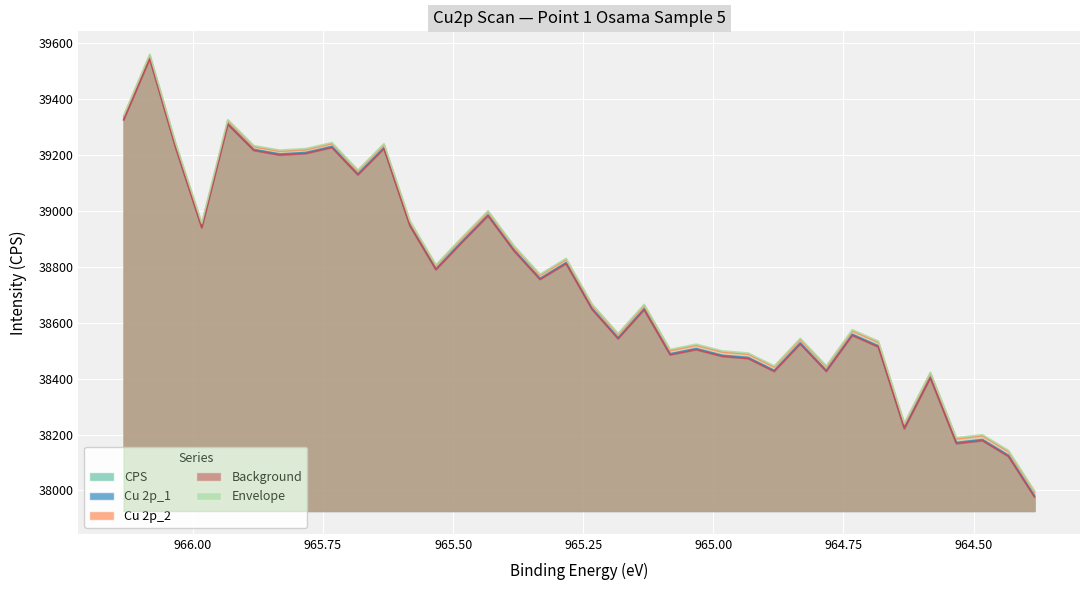

Reading left to right, transcribe all the data shown in this chart.

CPS: 39324.5	39542.6	39223.6	38938.6	39308.3	39215.4	39199.0	39204.4	39225.9	39127.8	39221.6	38945.5	38788.8	38886.7	38981.3	38856.1	38754.1	38810.7	38647.1	38542.2	38645.9	38484.7	38503.3	38479.2	38471.4	38425.3	38523.6	38425.5	38554.2	38513.0	38220.3	38401.8	38167.5	38178.1	38121.6	37976.8
Cu 2p_1: 39328.4	39546.5	39227.5	38942.5	39312.2	39219.3	39203.0	39208.4	39229.9	39131.8	39225.6	38949.5	38792.8	38890.7	38985.4	38860.2	38758.2	38814.8	38651.3	38546.3	38650.0	38488.9	38507.5	38483.4	38475.6	38429.5	38527.8	38429.8	38558.4	38517.2	38224.6	38406.1	38171.8	38182.4	38125.9	37981.2
Cu 2p_2: 39337.7	39555.9	39237.0	38952.1	39321.9	39229.1	39212.9	39218.4	39239.9	39141.9	39235.9	38959.9	38803.3	38901.3	38996.1	38871.0	38769.1	38825.8	38662.4	38557.5	38661.3	38500.3	38519.0	38495.1	38487.3	38441.4	38539.8	38441.9	38570.7	38529.6	38237.1	38418.7	38184.6	38195.3	38139.0	37994.3
Background: 39324.5	39542.6	39223.6	38938.6	39308.3	39215.4	39199.0	39204.4	39225.9	39127.8	39221.6	38945.5	38788.8	38886.7	38981.3	38856.1	38754.1	38810.7	38647.1	38542.2	38645.9	38484.7	38503.3	38479.2	38471.4	38425.3	38523.6	38425.5	38554.2	38513.0	38220.3	38401.8	38167.5	38178.1	38121.6	37976.8
Envelope: 39341.6	39559.8	39241.0	38956.1	39325.9	39233.1	39216.9	39222.4	39243.9	39146.0	39239.9	38963.9	38807.3	38905.3	39000.1	38875.0	38773.2	38829.9	38666.5	38561.7	38665.5	38504.5	38523.2	38499.3	38491.5	38445.6	38544.0	38446.1	38574.9	38533.9	38241.4	38423.0	38188.9	38199.6	38143.3	37998.6